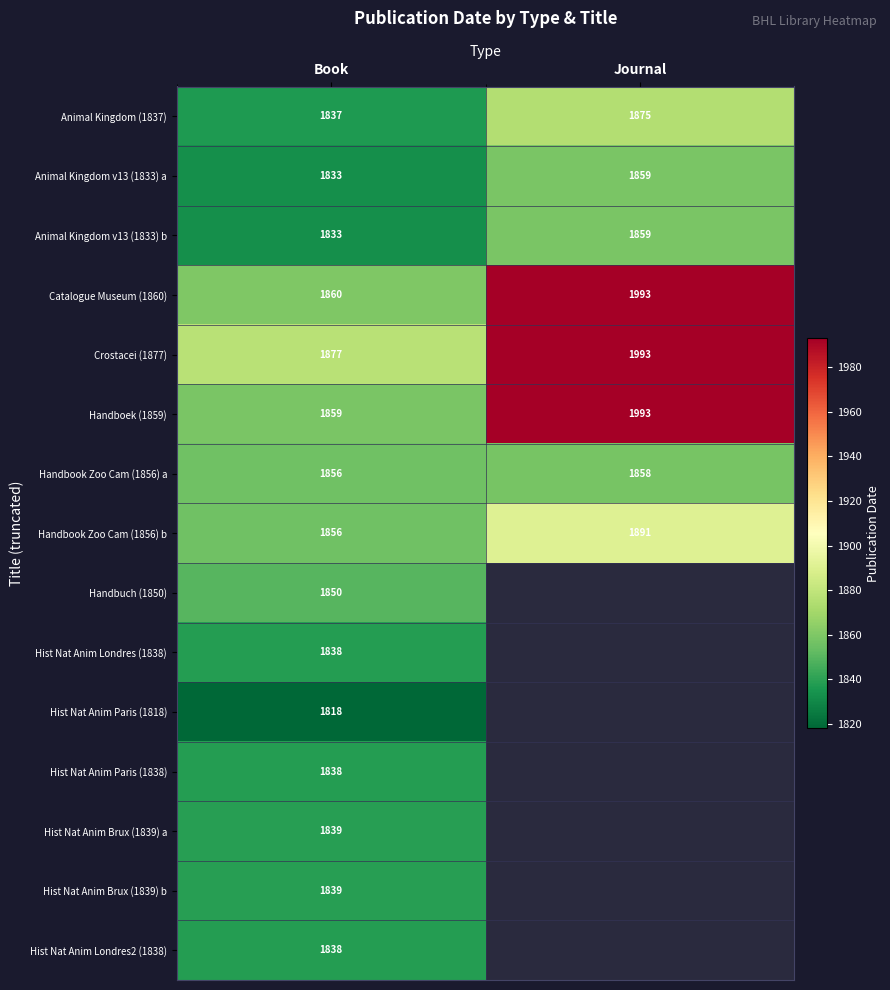

What is the spread (max minus min) of values at Book?

59